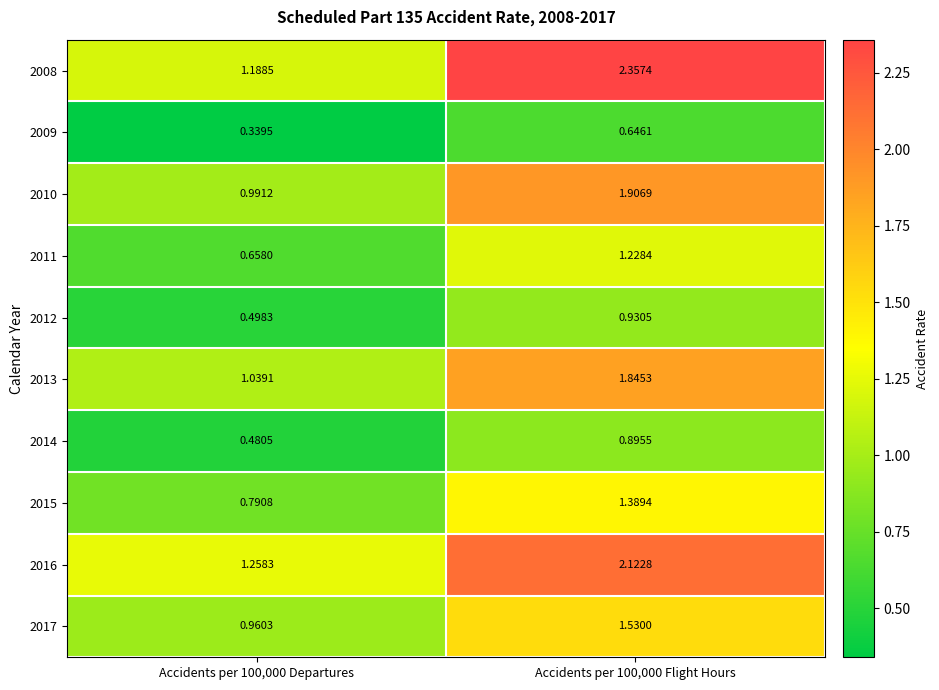

Is the value of 2014 at Accidents per 100,000 Departures greater than the value of 2012 at Accidents per 100,000 Departures?

No